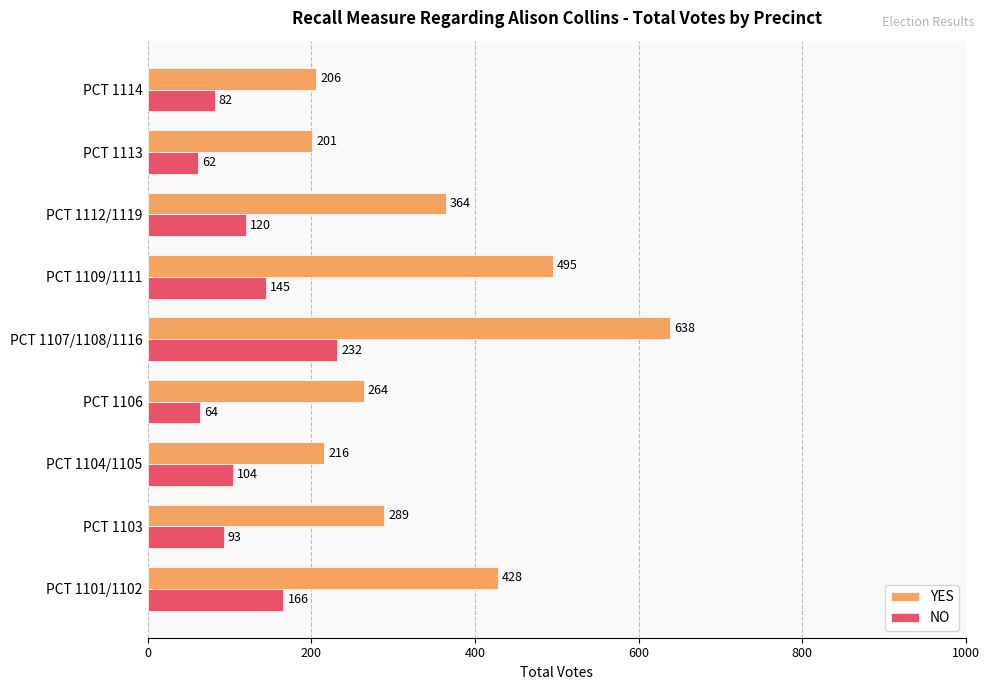

Which category has the lowest value in the YES series?

PCT 1113